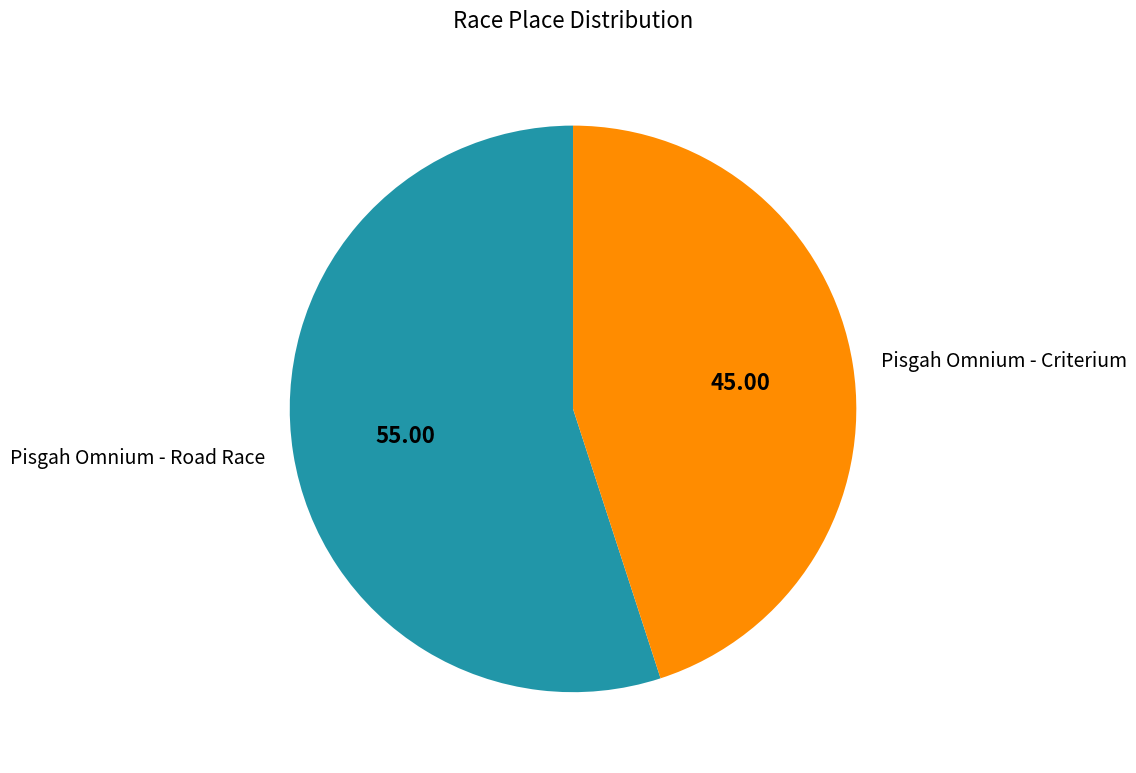

Which category has the smallest portion of the pie?

Pisgah Omnium - Criterium